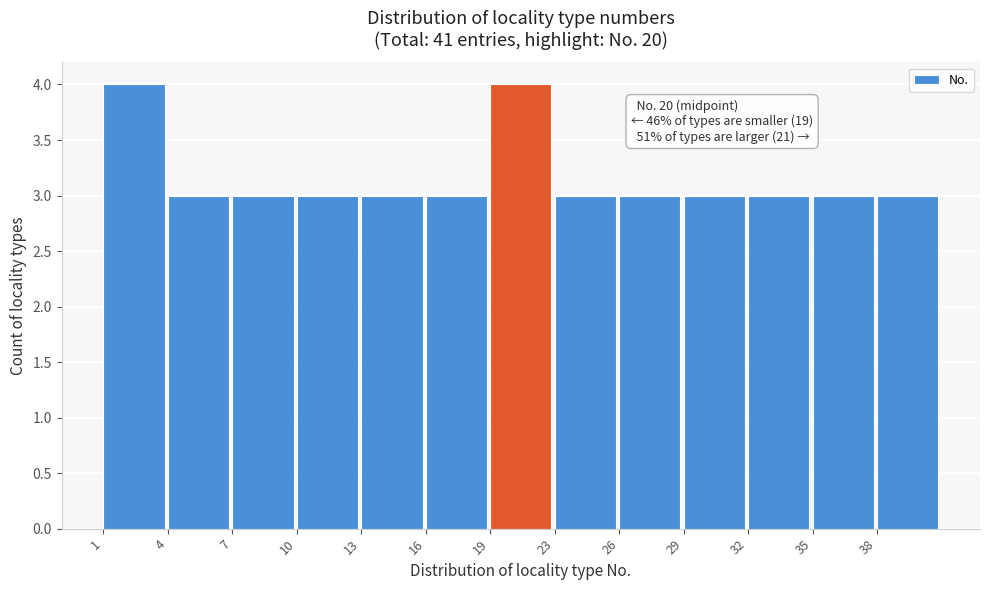

Reading left to right, extract all data points from this chart.

1=4	4=3	7=3	10=3	13=3	16=3	19=4	23=3	26=3	29=3	32=3	35=3	38=3